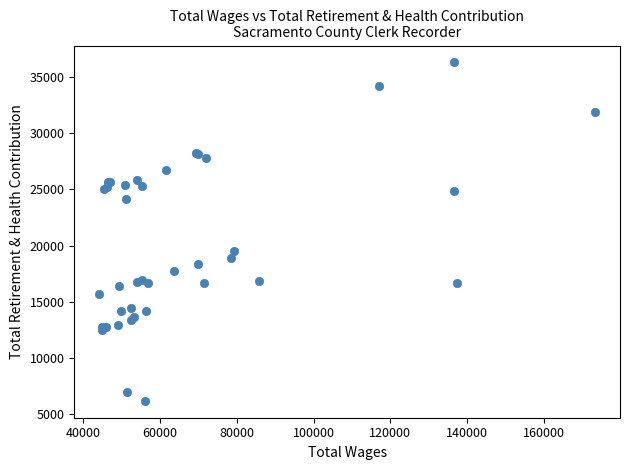

What Y value in the scatter plot is closest to 21237?

19533